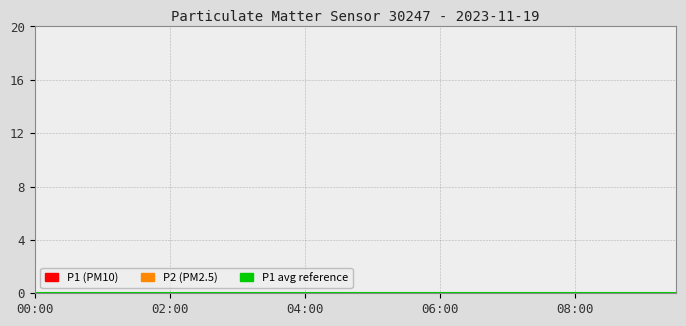

Rank the series at 03:00 from highest to lowest value.

P1, P2